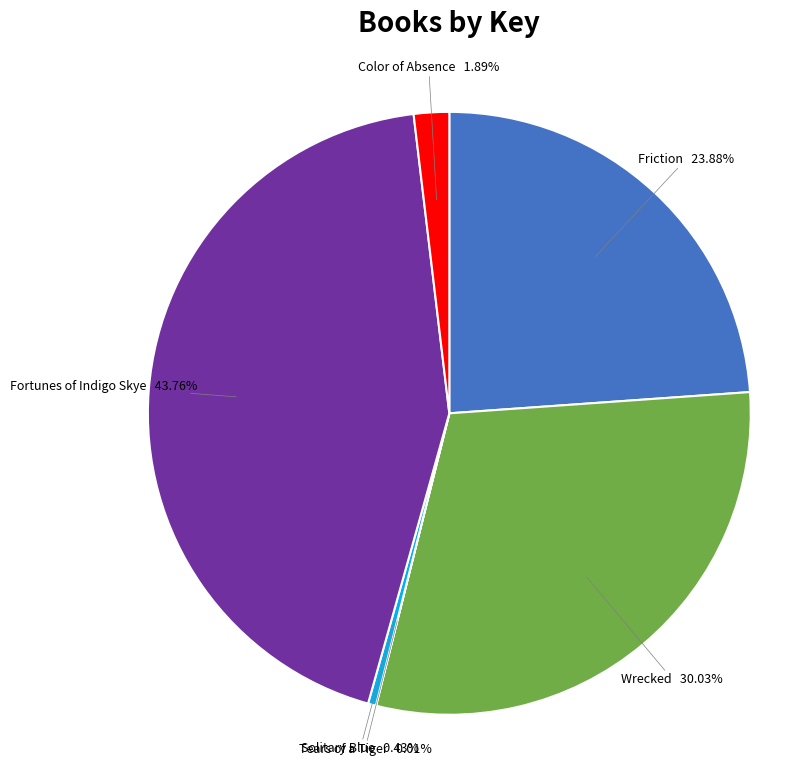

Which slice is the largest?

Fortunes of Indigo Skye